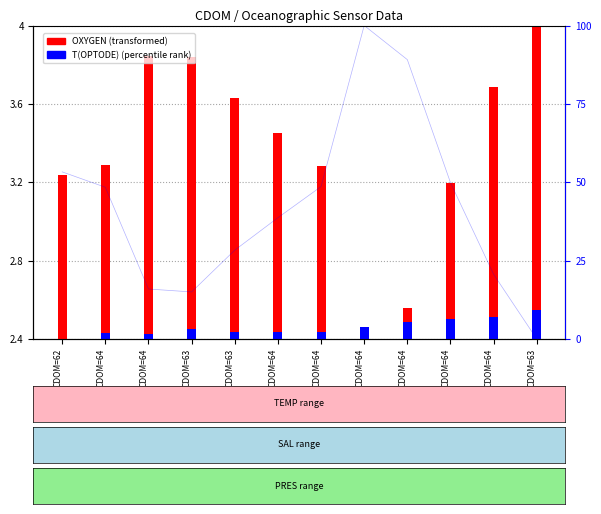

Does the chart contain stacked bars?

No